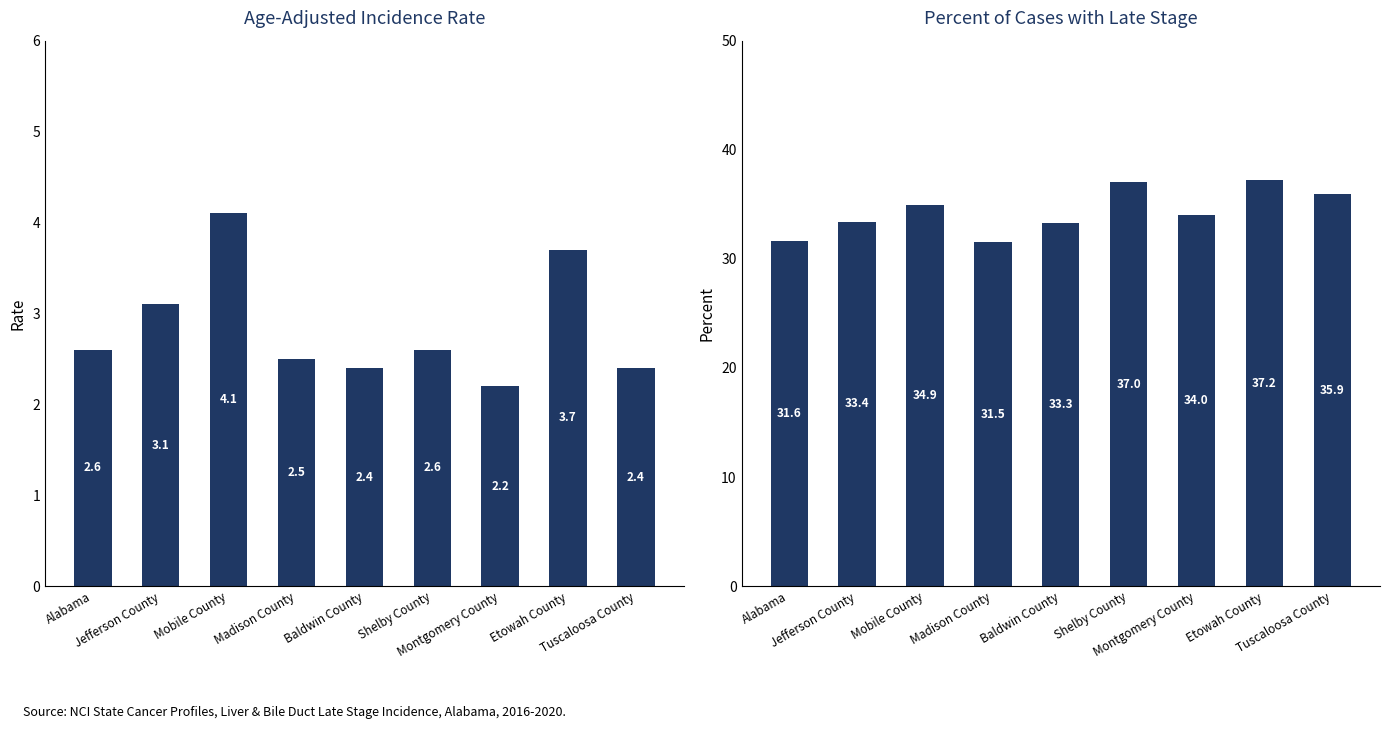

What are all the series names shown in the legend?

Age-Adjusted Incidence Rate, Percent of Cases with Late Stage